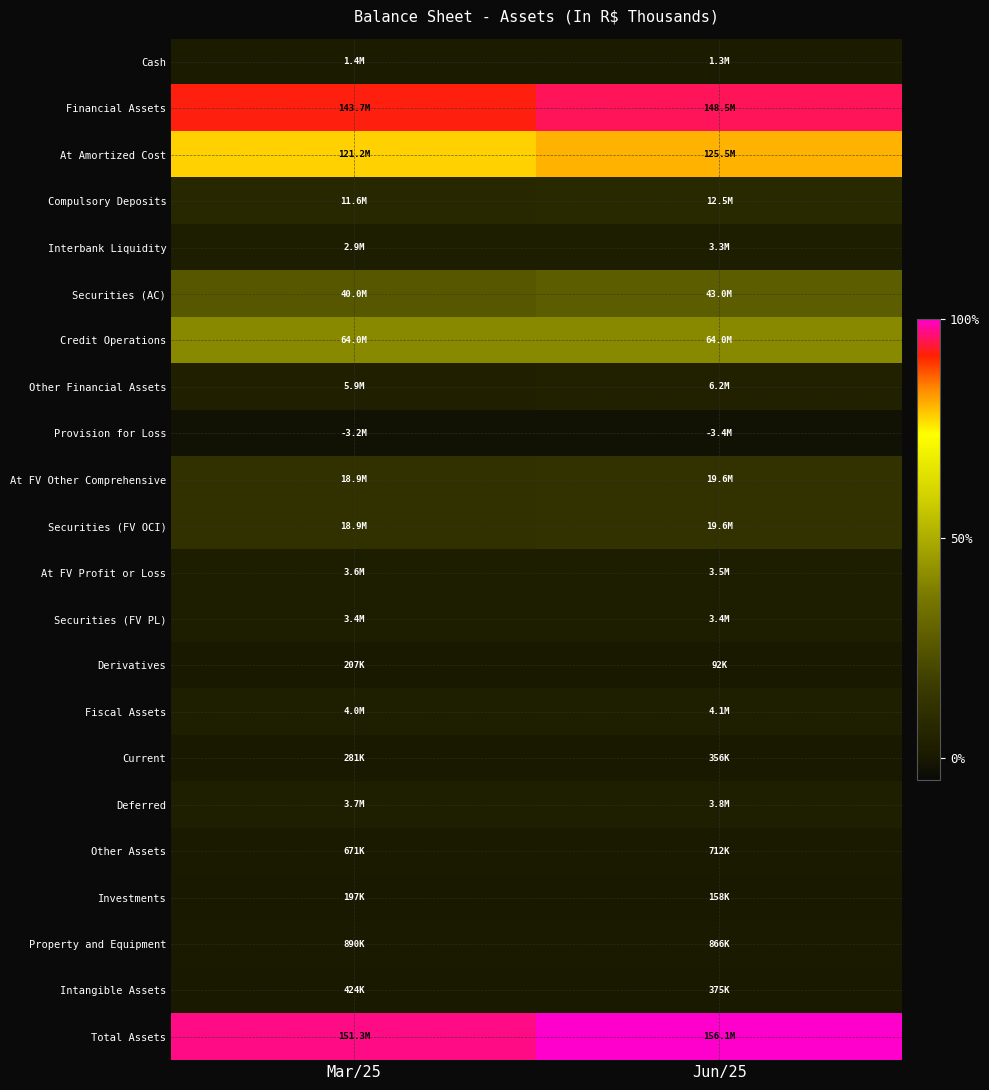

Between Mar/25 and Jun/25, which series saw the biggest shift?

Financial Assets